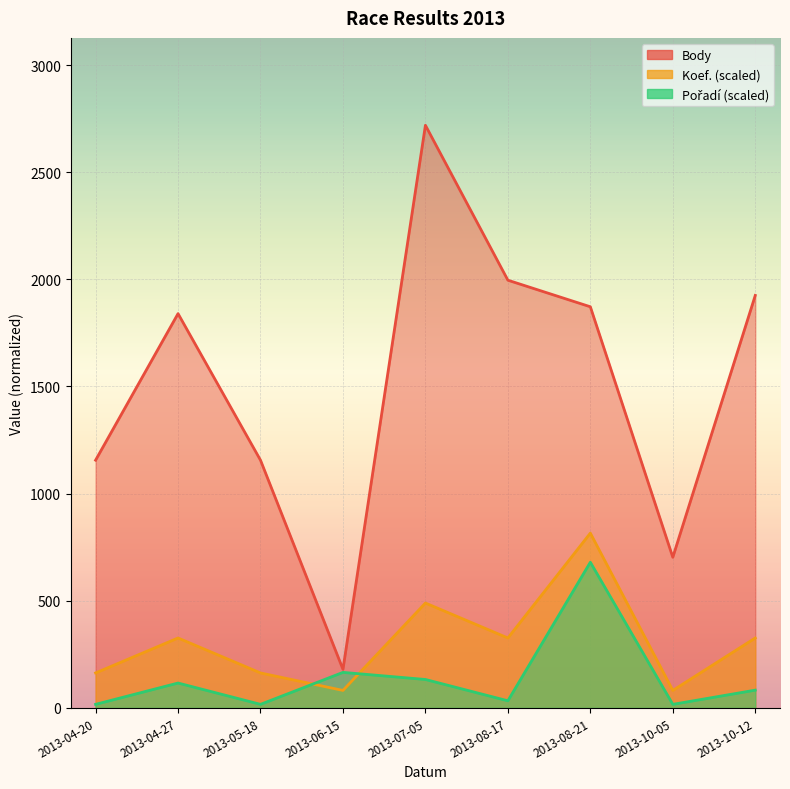

At which label does Body first exceed 1840?

2013-07-05